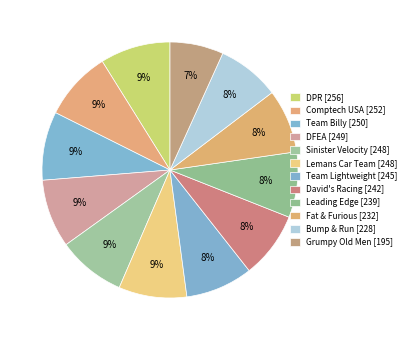

How many slices are in this pie chart?

12